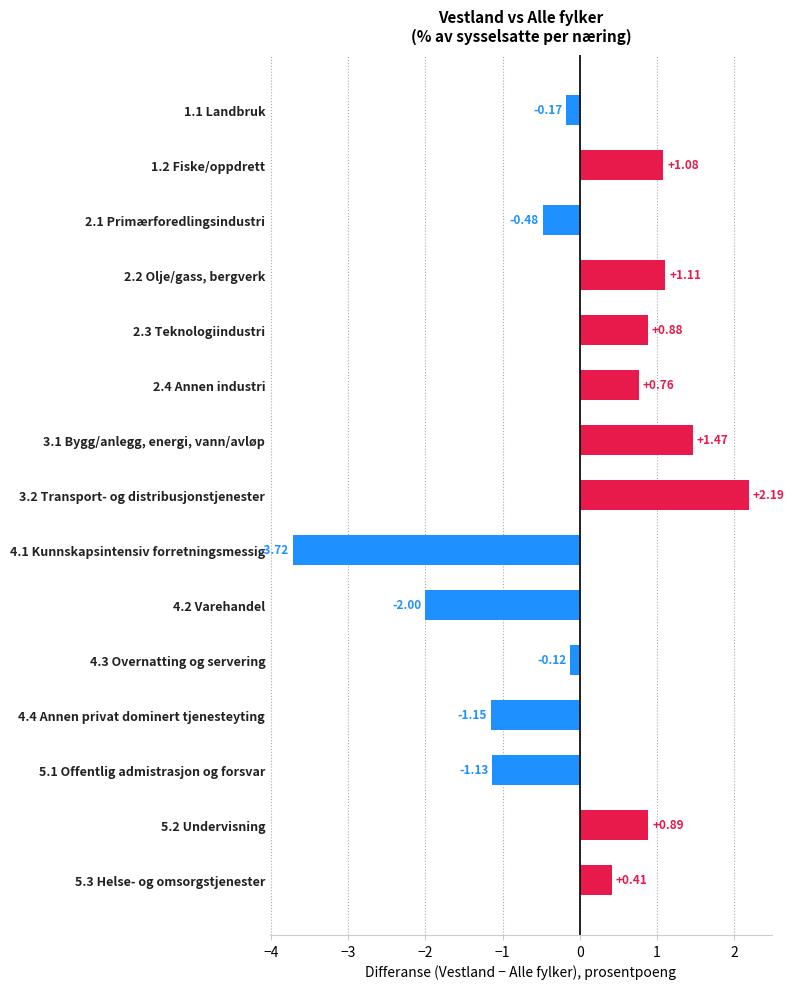

Which has a higher value, 2.2 Olje/gass, bergverk or 5.1 Offentlig admistrasjon og forsvar?

2.2 Olje/gass, bergverk